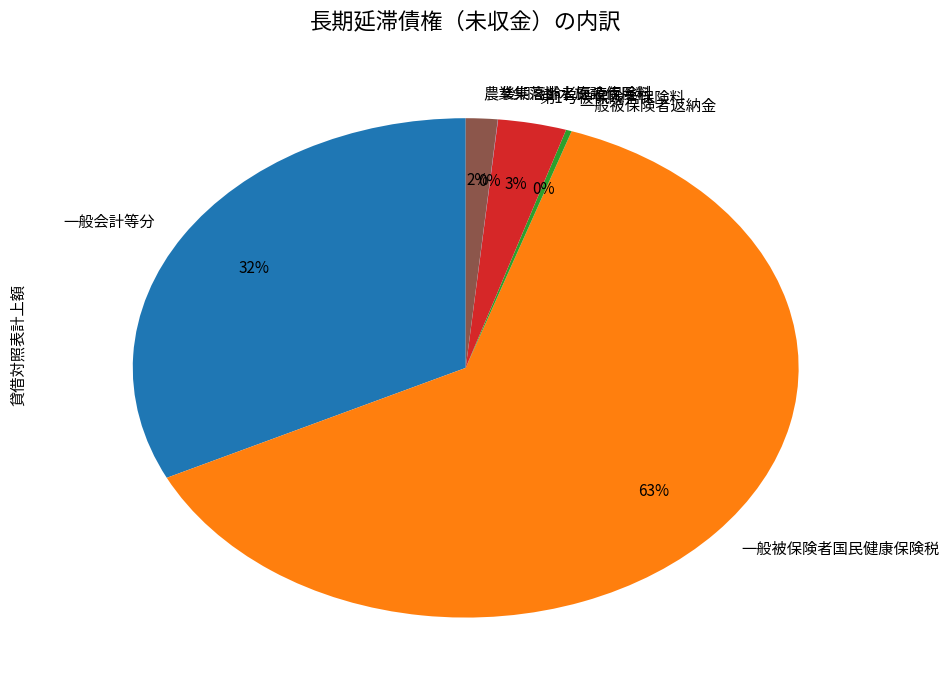

To the nearest percent, what is the average slice percentage?

17%